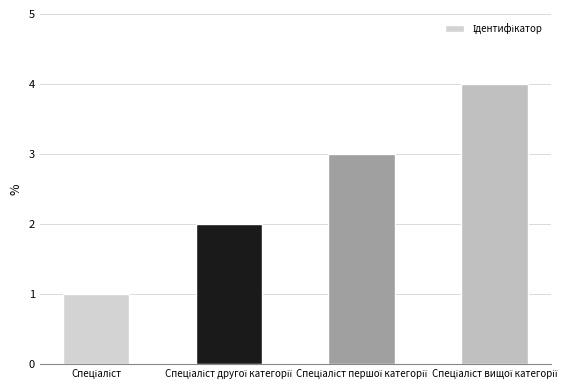

How many values are between 2 and 4?

3